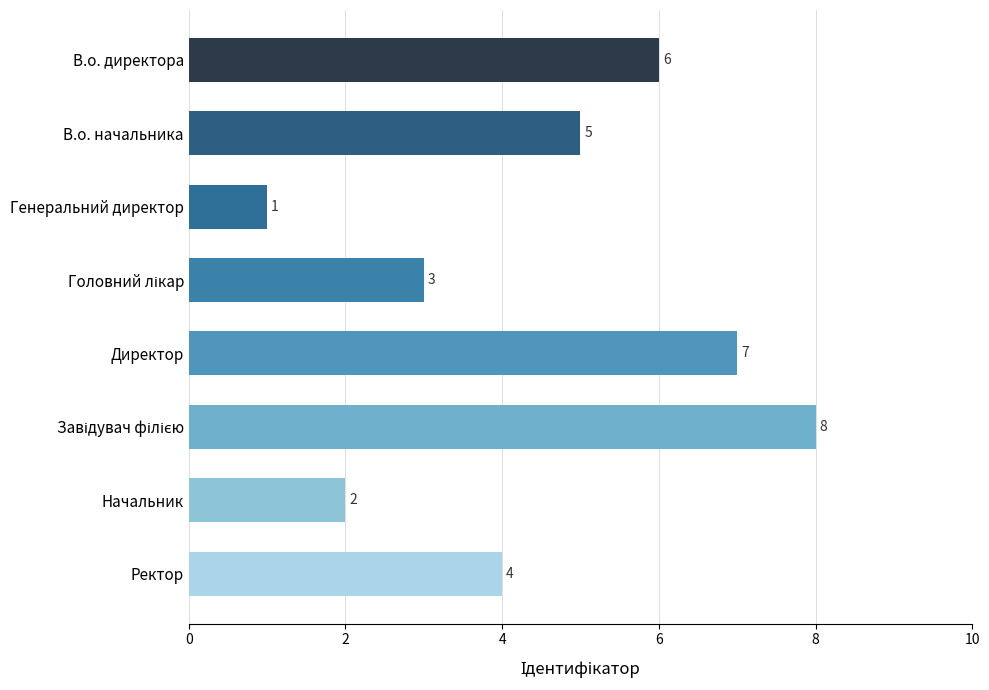

What is the ratio of the value at Ректор to the value at Генеральний директор?

4.0